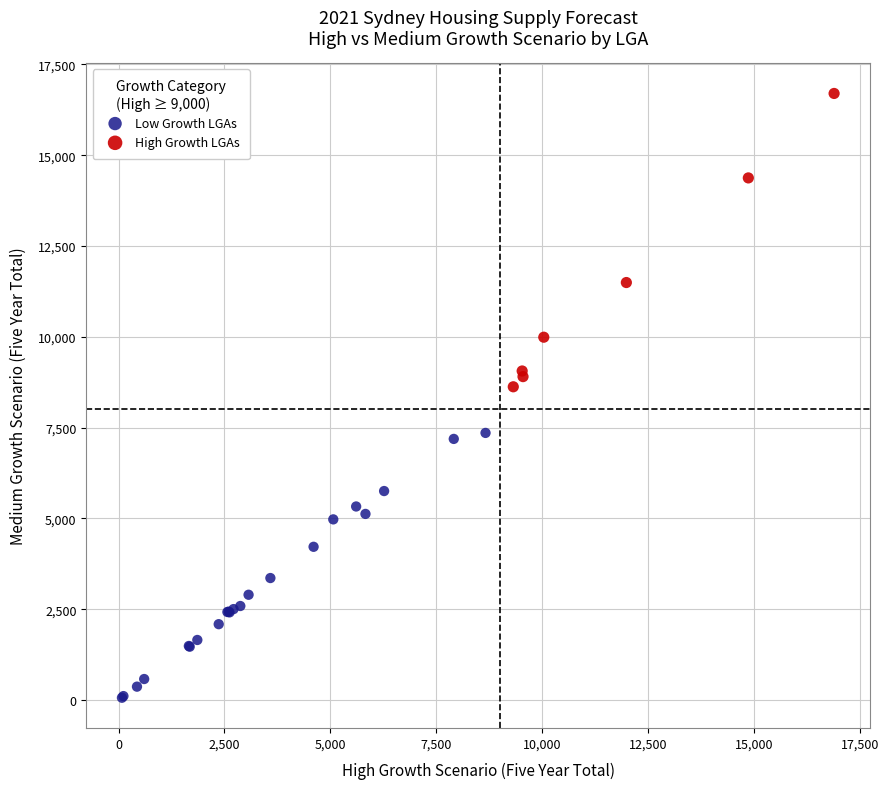

Which series reaches the maximum Y coordinate?

High Growth LGAs